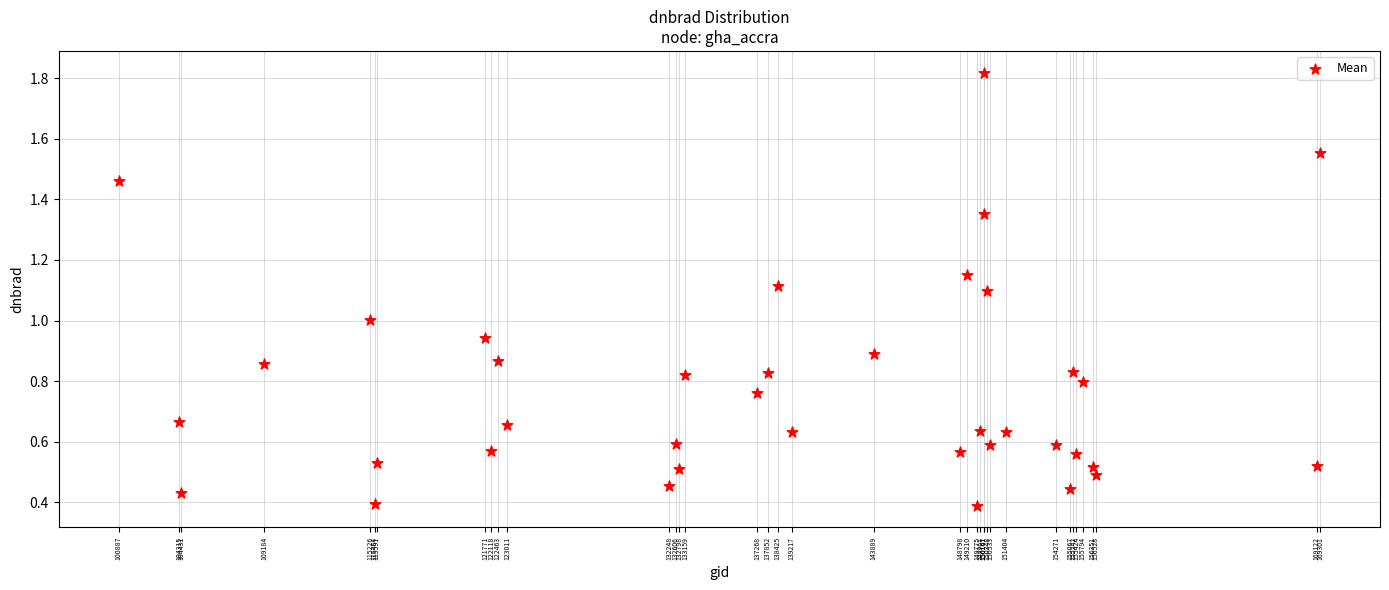

What is the range of X values (max minus min)?

68414.0